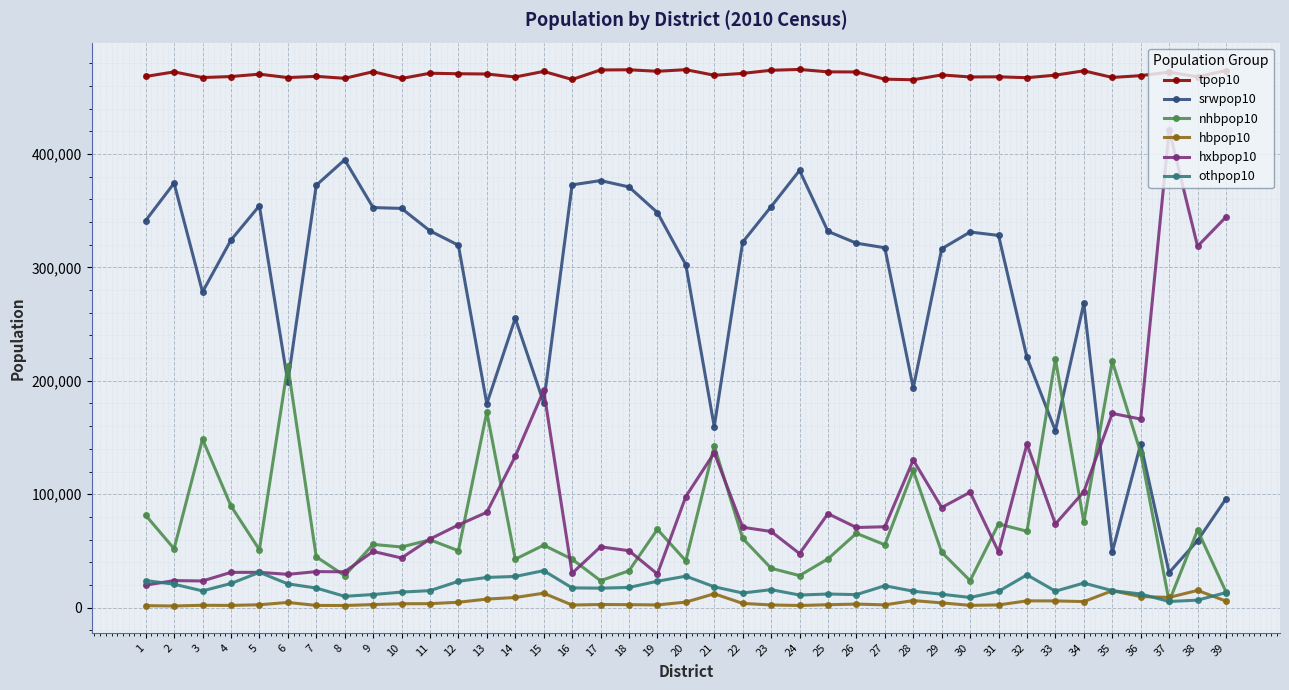

What is the maximum value shown in the chart?

474455